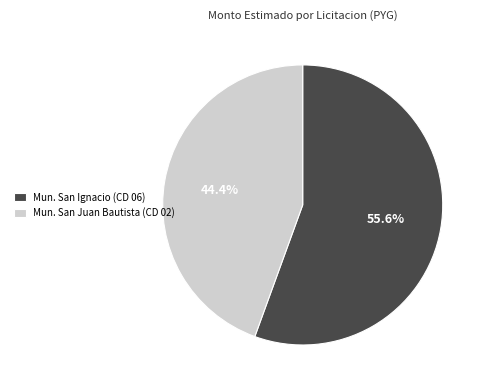

Which category accounts for the majority?

Mun. San Ignacio (CD 06)